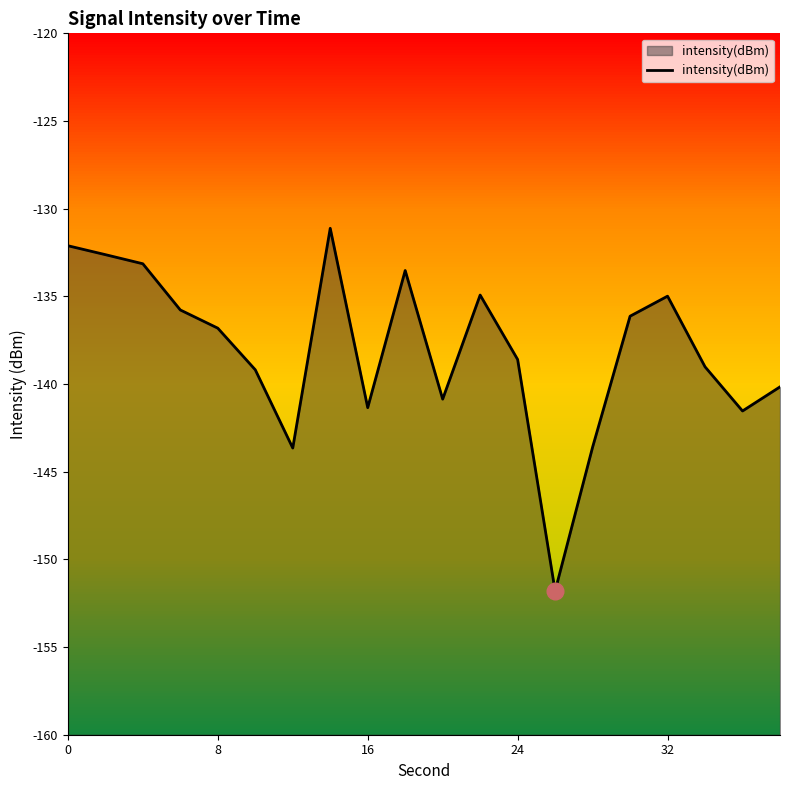

What is the maximum value shown in the chart?

-131.1